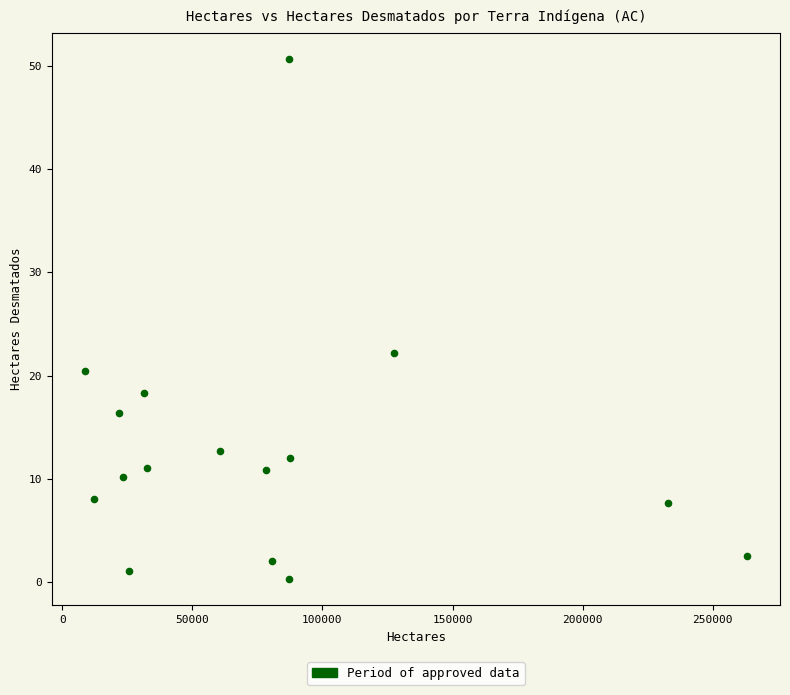

What is the range of X values (max minus min)?

254403.3